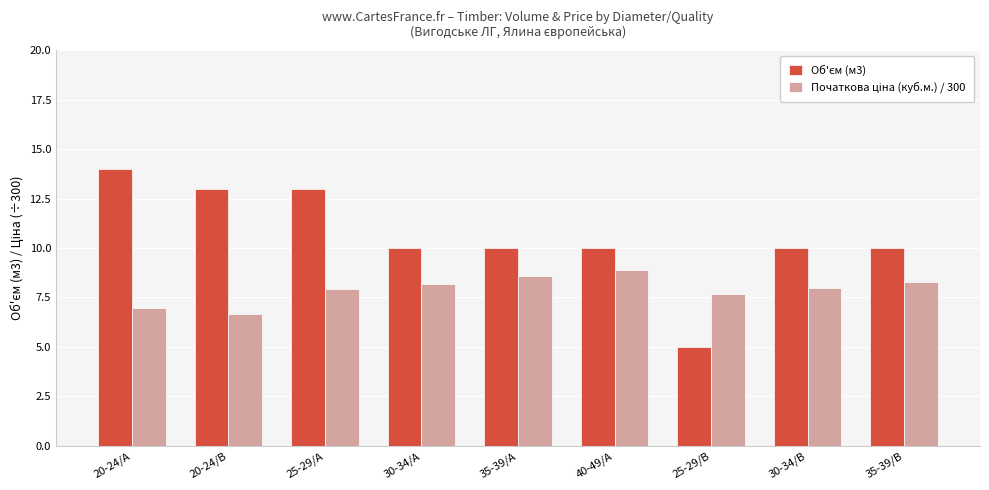

Which category has the lowest value across all series?

25-29/B